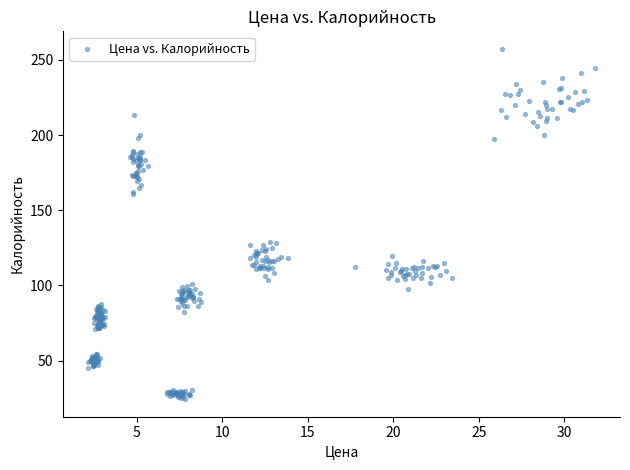

What is the range of Y values (max minus min)?

233.0